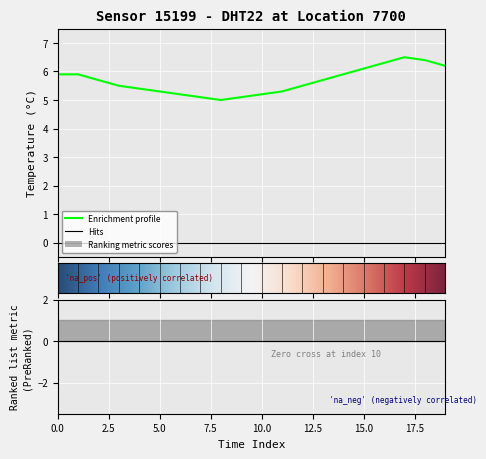

What is the value of the 16th point from the left?

6.1